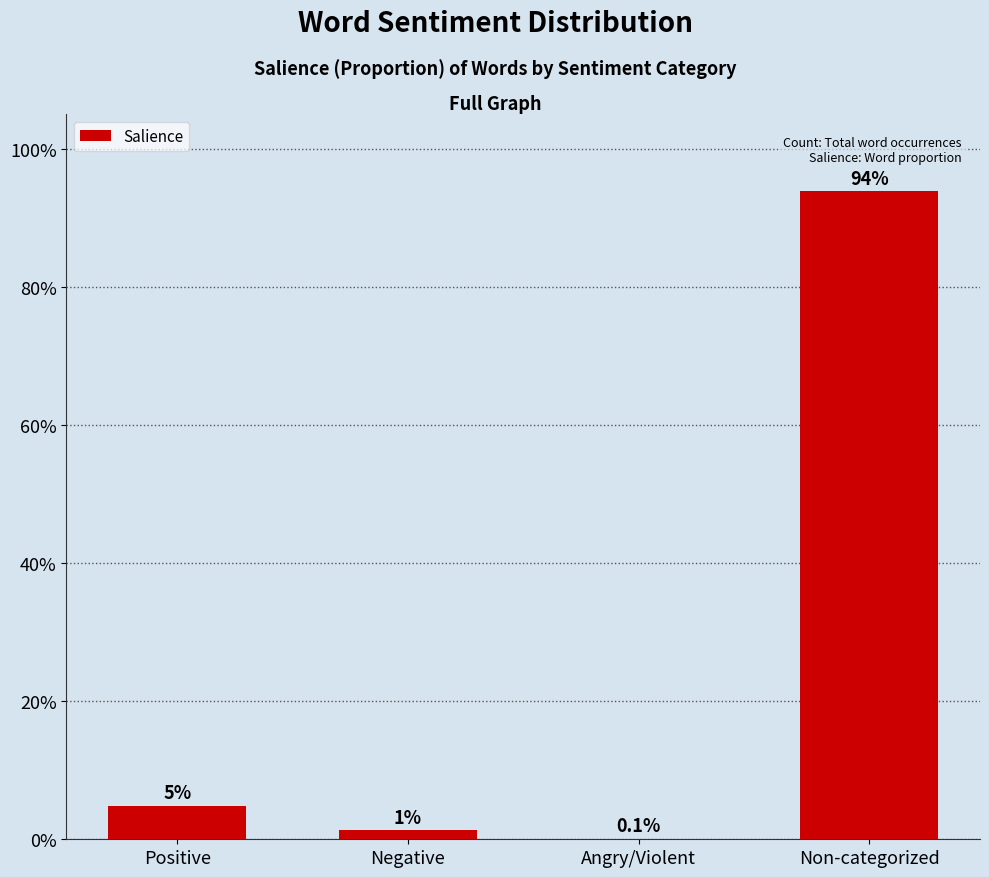

What is the greatest value displayed?

93.8